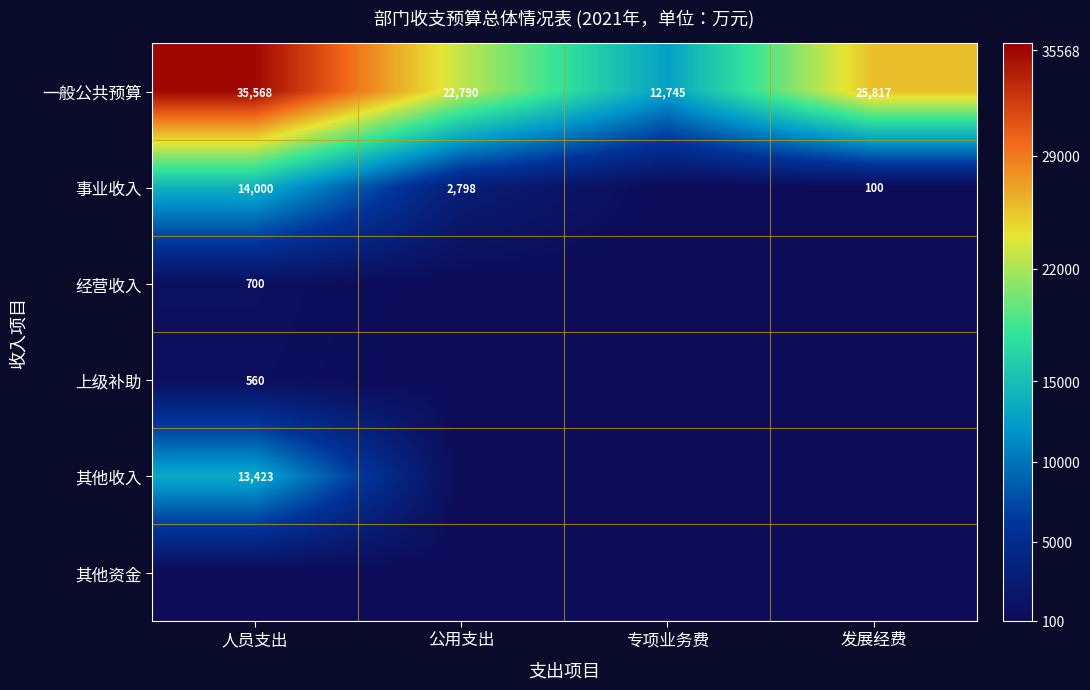

What is the sum of all 一般公共预算 values?

96920